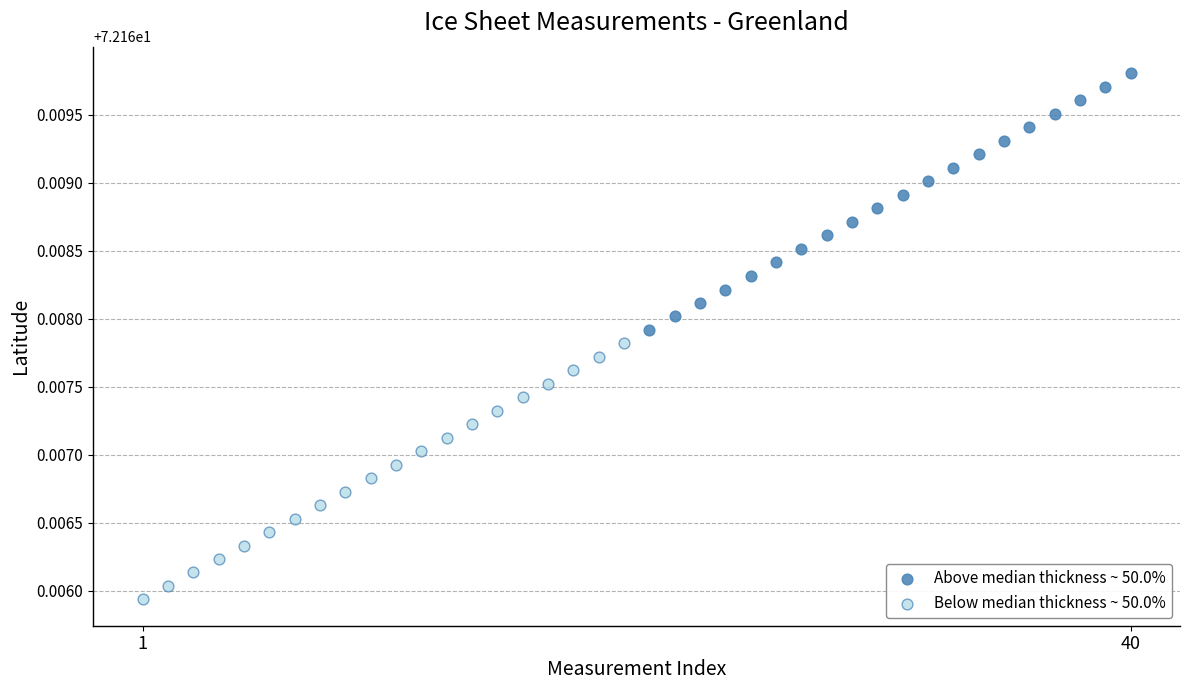

What are all the series names shown in the legend?

Above median thickness ~ 50.0%, Below median thickness ~ 50.0%